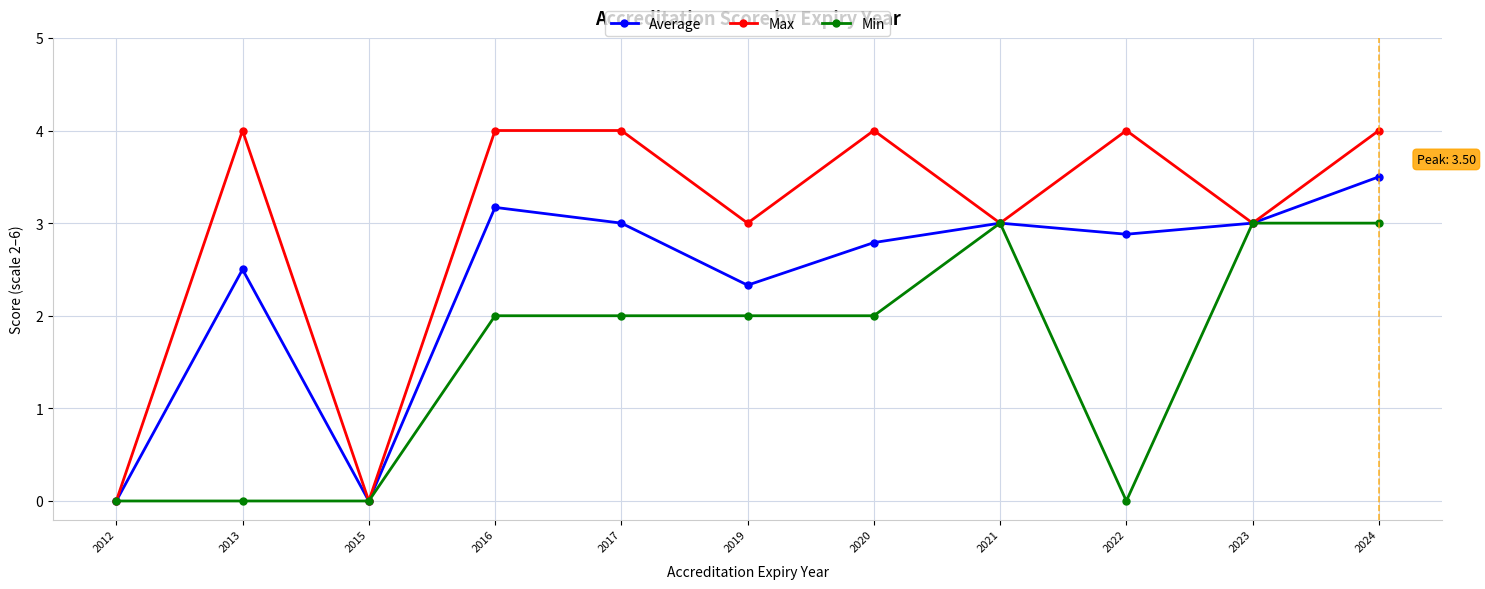

At which category is the sum across all series the highest?

2024